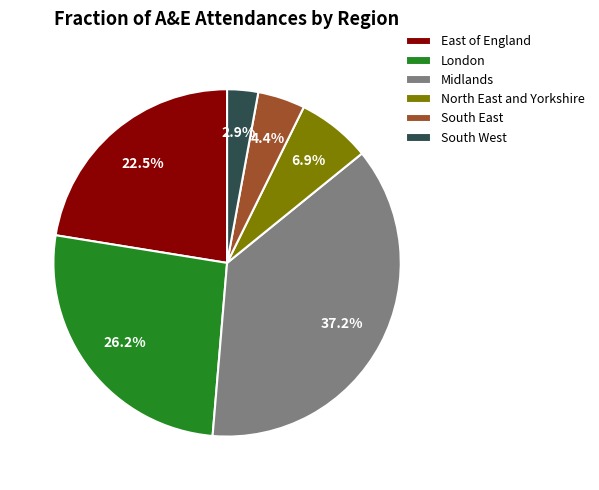

Does any single category account for the majority?

No